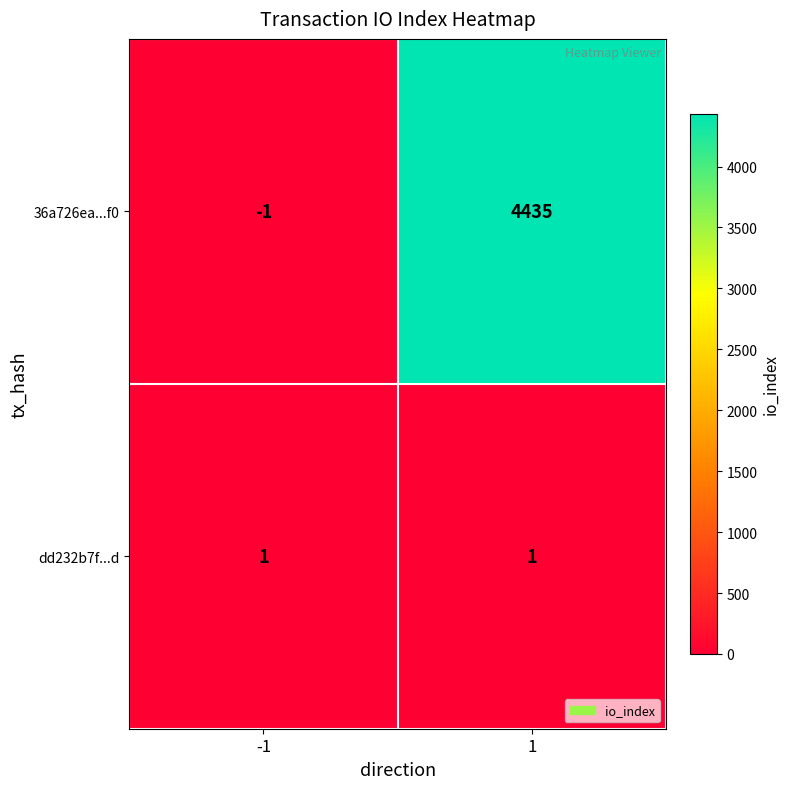

What is the approximate value of 36a726ea...f0 at 1?

4435